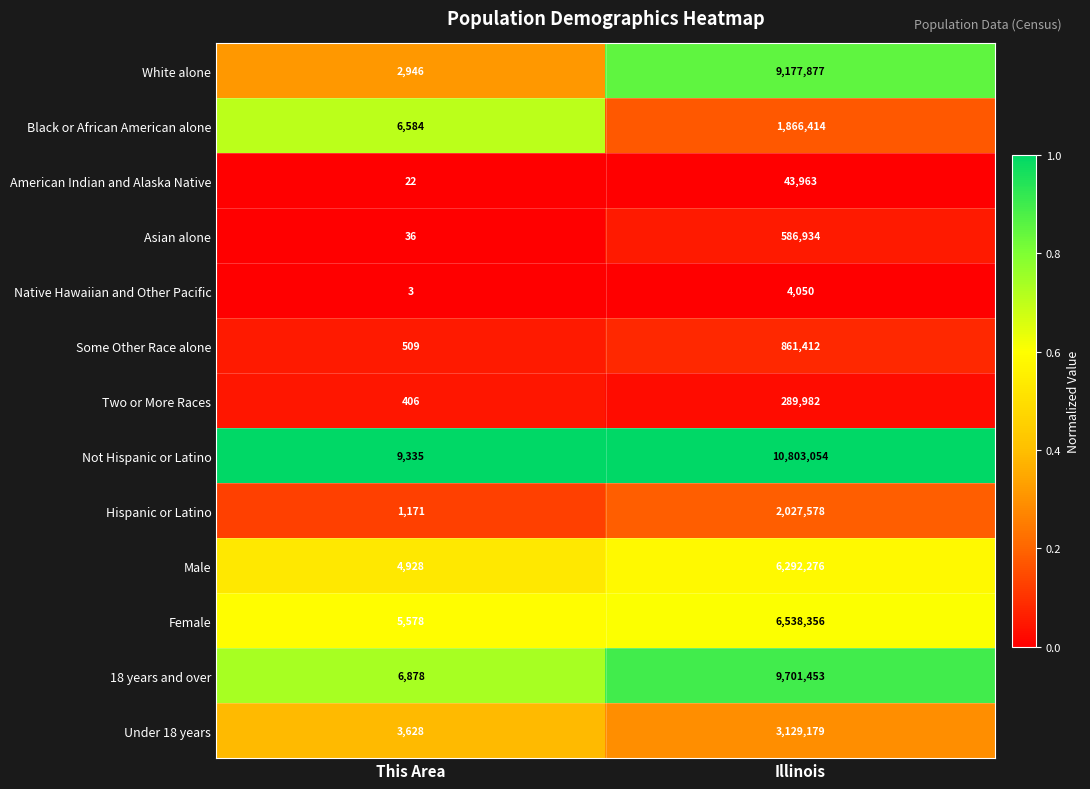

What is the spread (max minus min) of values at This Area?

9332